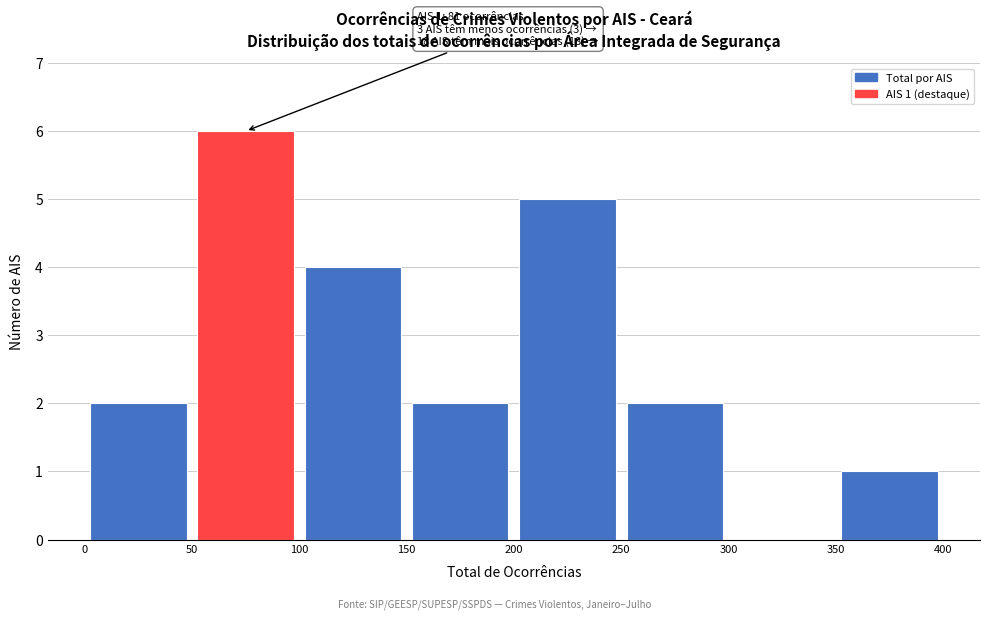

Over which range of the x-axis is the bar tallest?

50 to 100